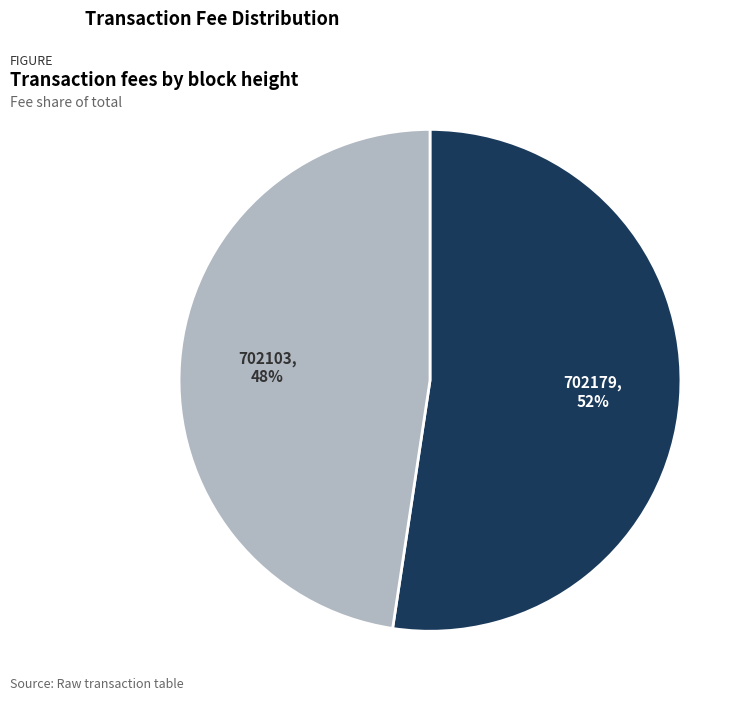

To the nearest percent, what is the average slice percentage?

50%